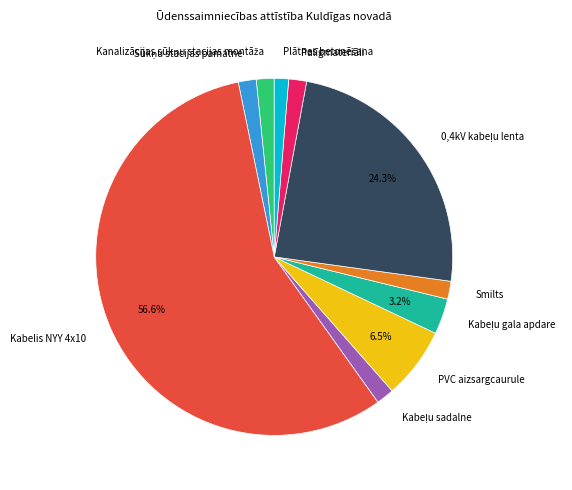

Does any single category account for the majority?

Yes